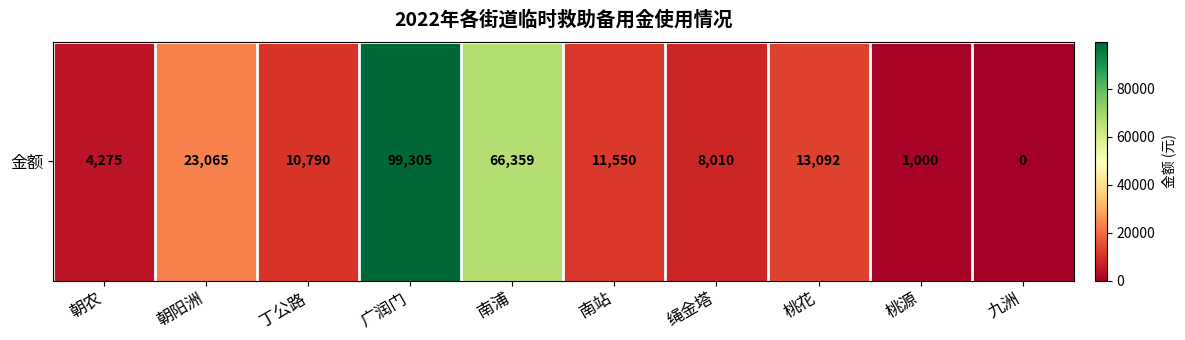

What is the average value?

23745